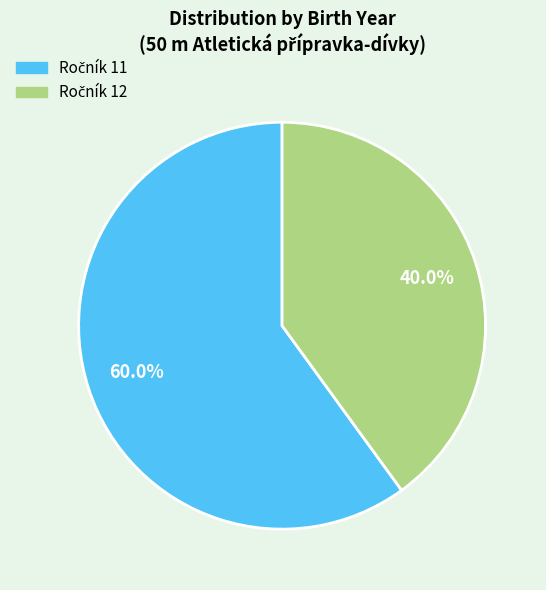

Does any single category account for the majority?

Yes